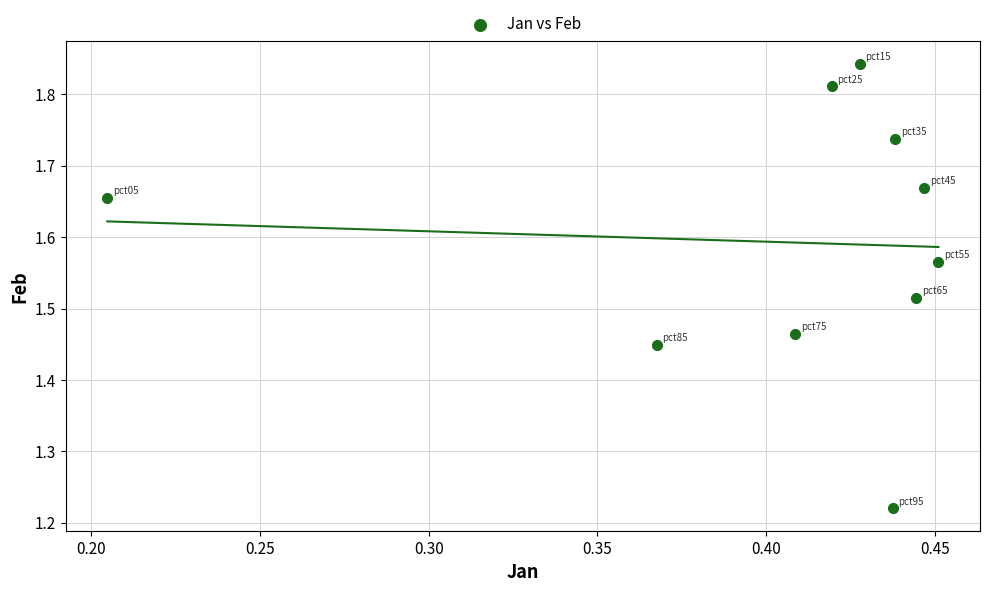

What is the range of Y values (max minus min)?

0.6